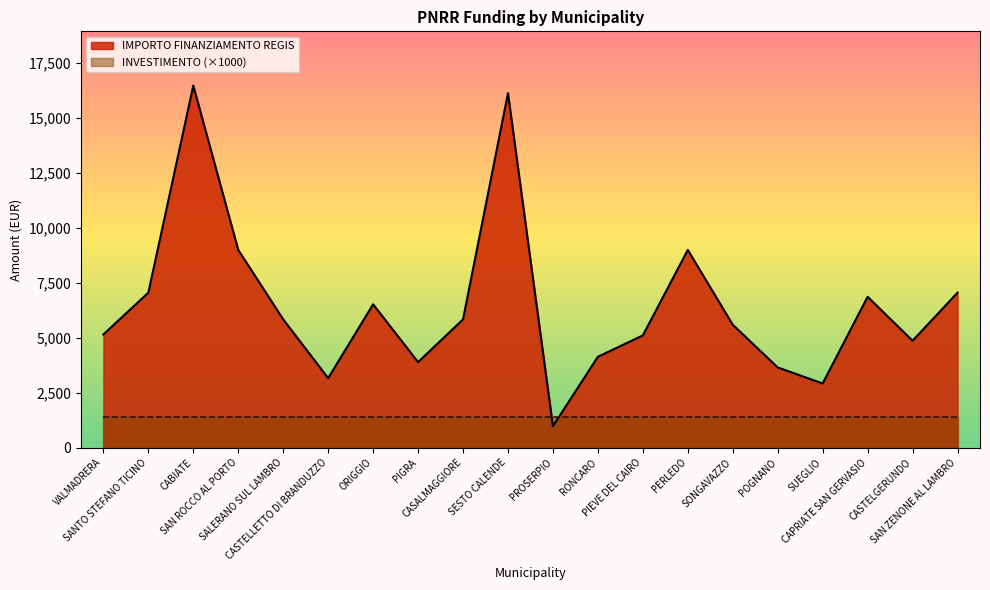

At which category does the data reach its first local peak?

CABIATE